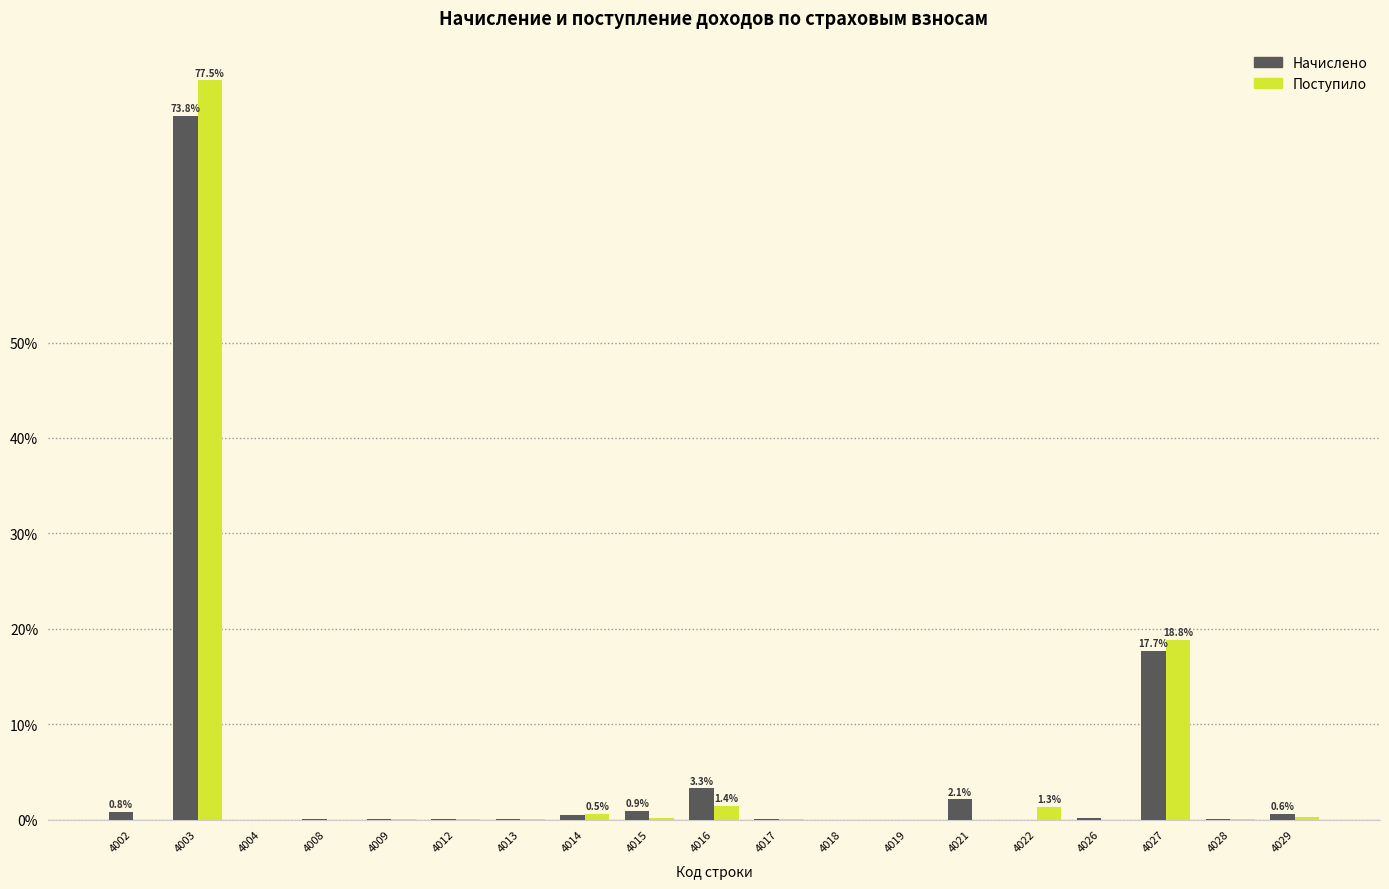

Which series changed the most between 4026 and 4027?

Поступило